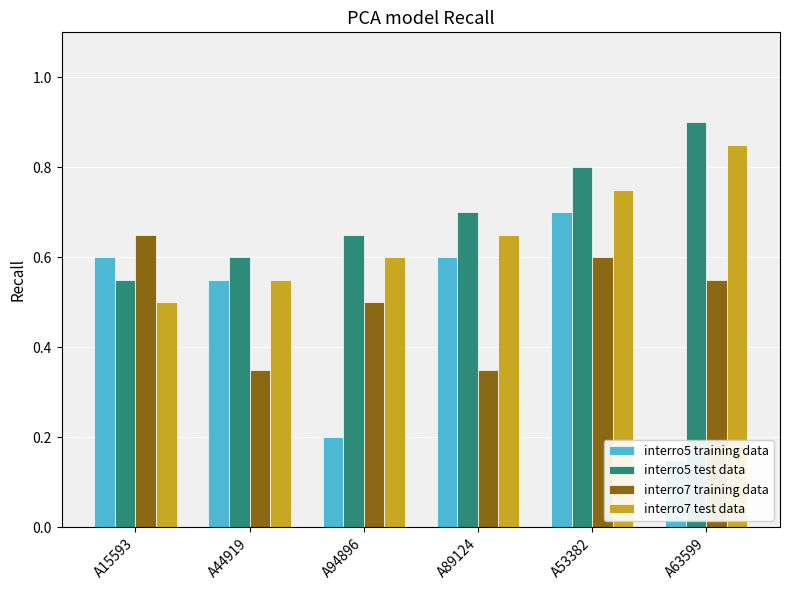

What is the spread (max minus min) of values at A15593?

0.2